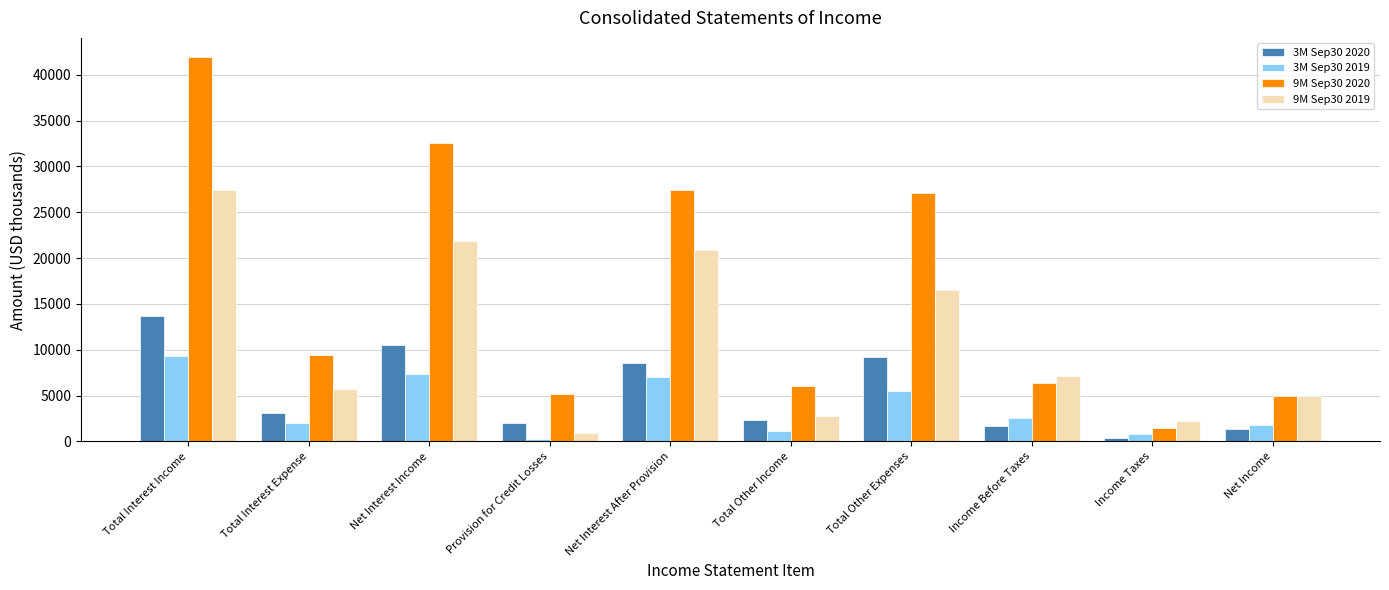

The 3M Sep30 2020 series shows 8583 at Net Interest After Provision. True or false?

True